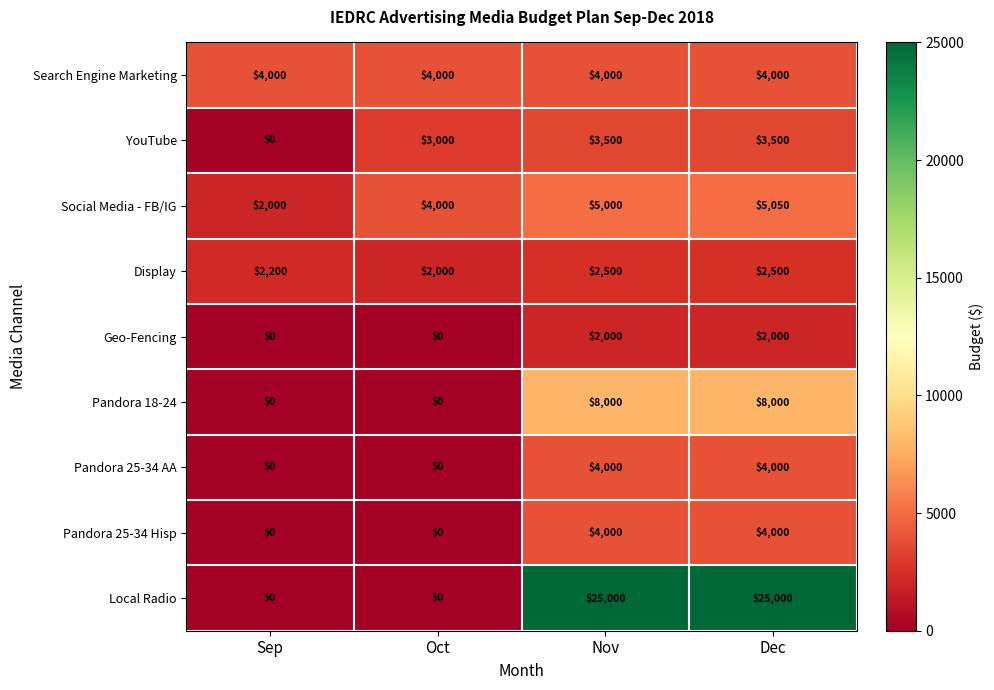

Where is Social Media - FB/IG nearest to the value 3525?

Oct